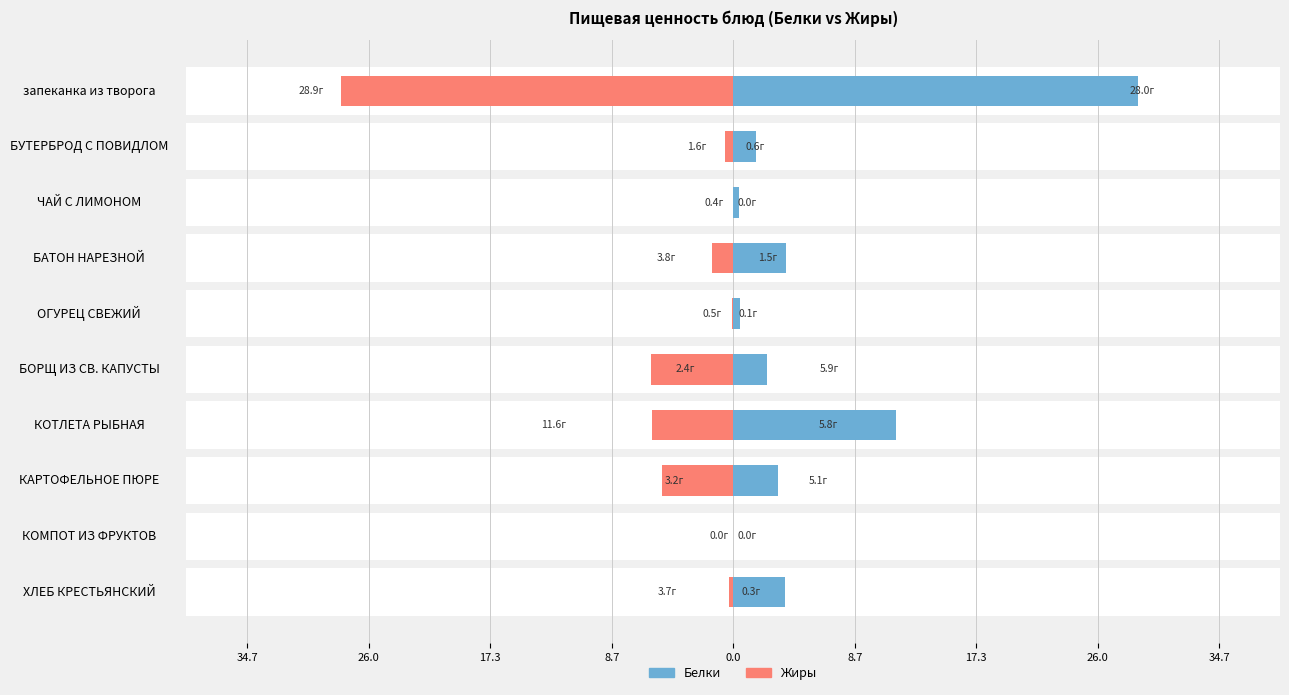

Which has a higher value, запеканка из творога or БАТОН НАРЕЗНОЙ?

запеканка из творога